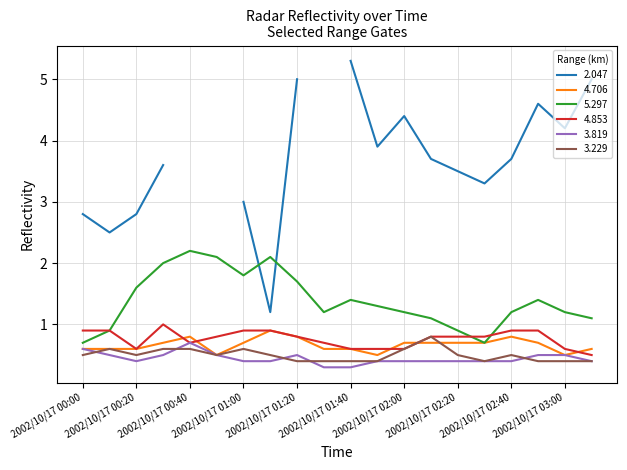

Is this an area chart (filled region under the line)?

No